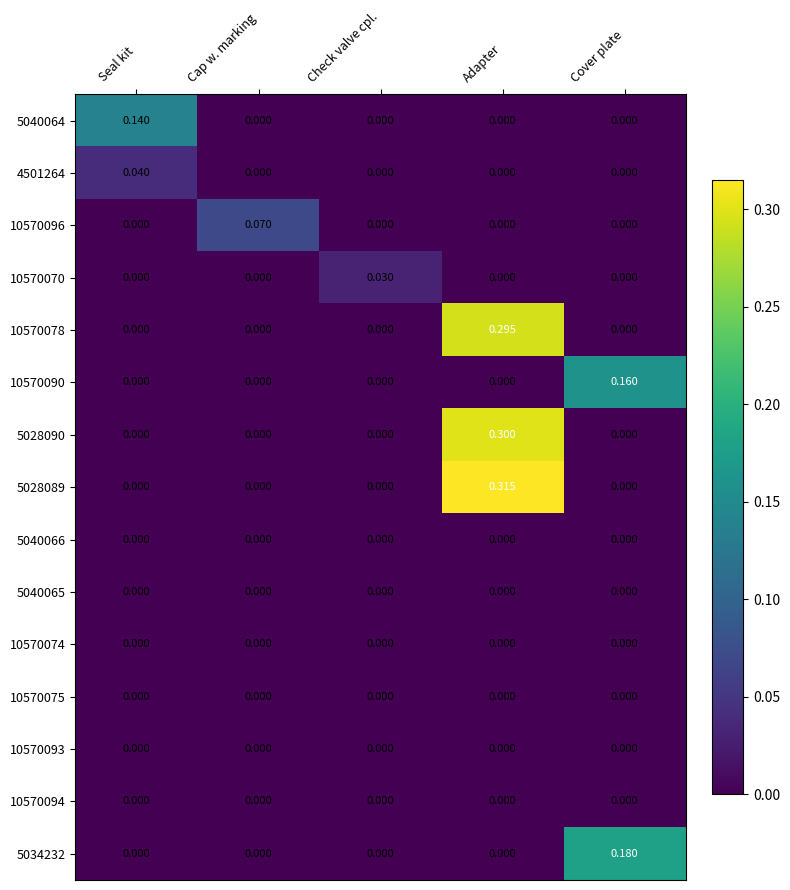

Which category has the highest value across all series?

Adapter